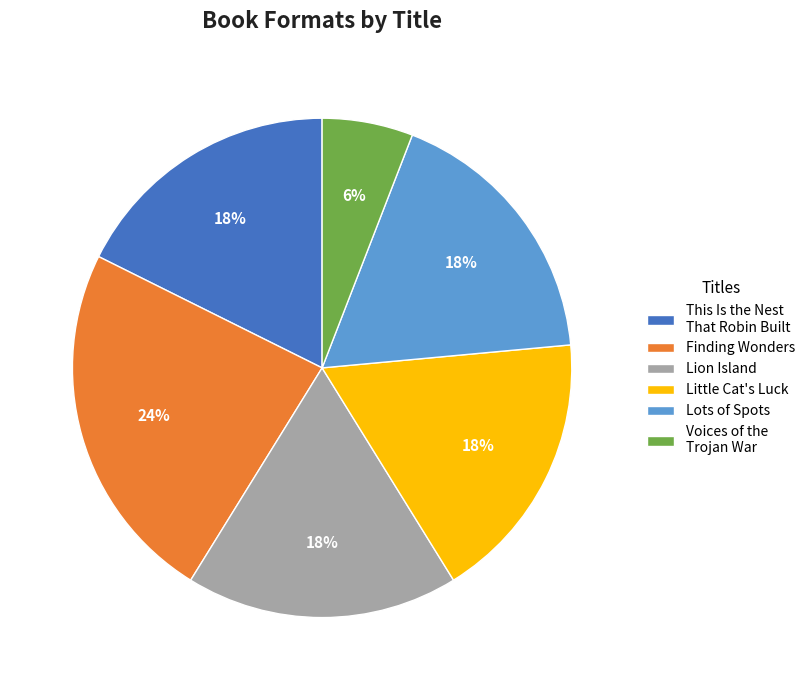

What is the ratio of the value at Finding Wonders to the value at Lion Island?

1.3